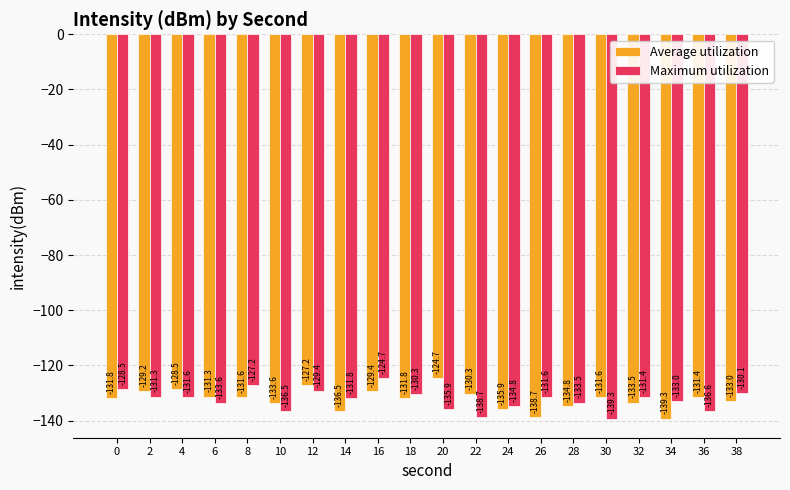

Which category has the highest value in the Maximum utilization series?

16